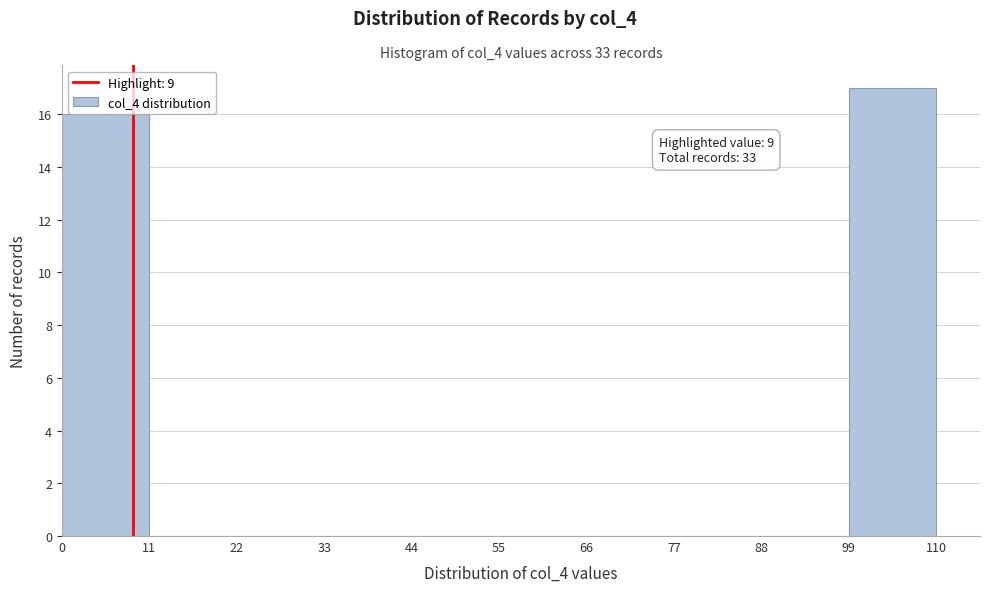

Over which range of the x-axis is the bar tallest?

99 to 110